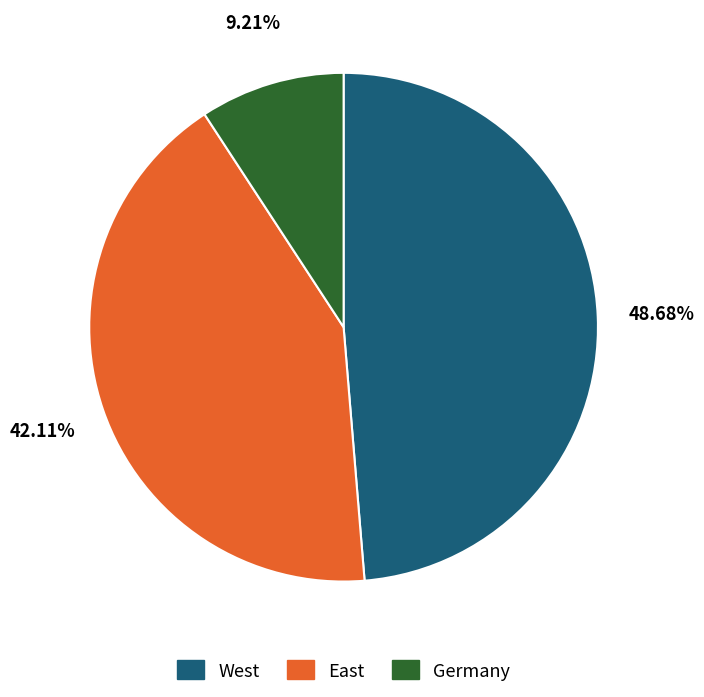

Which has a higher value, East or Germany?

East